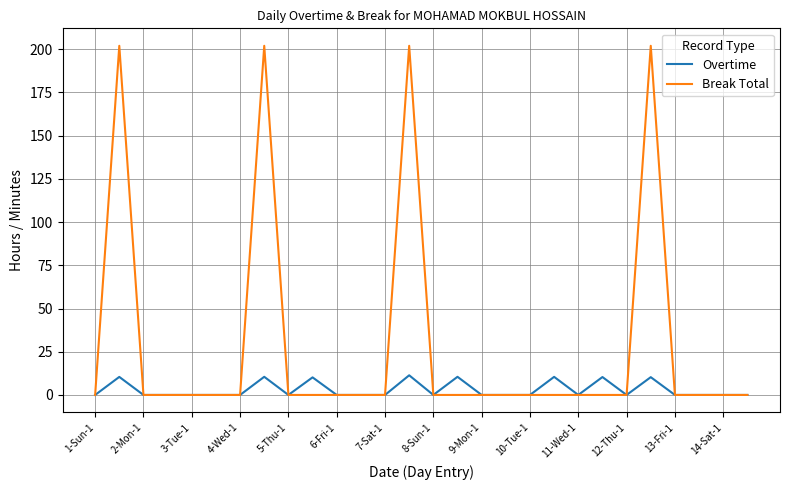

At how many categories does at least one series exceed 62?

4